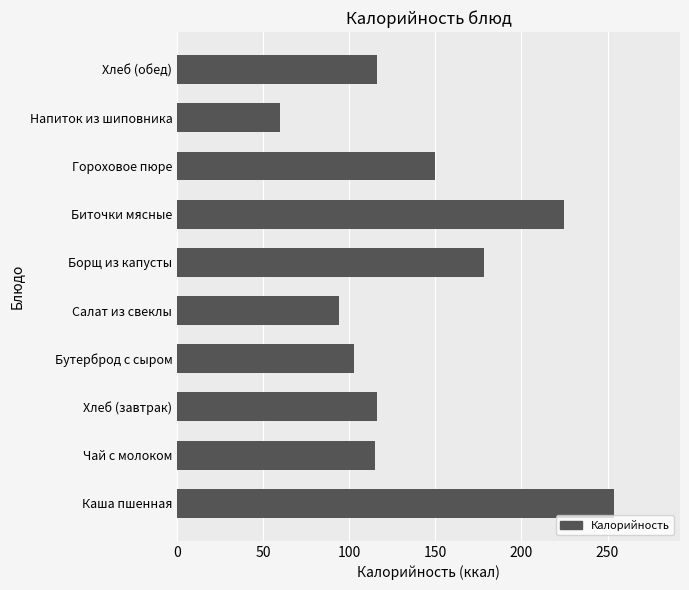

What value does the data have at Напиток из шиповника, to the nearest 10?

60